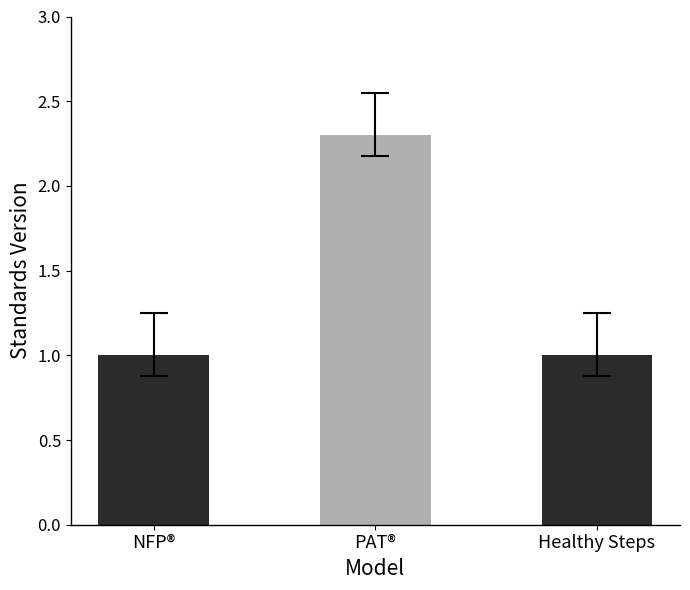

What value does the data have at Healthy Steps?

1.0